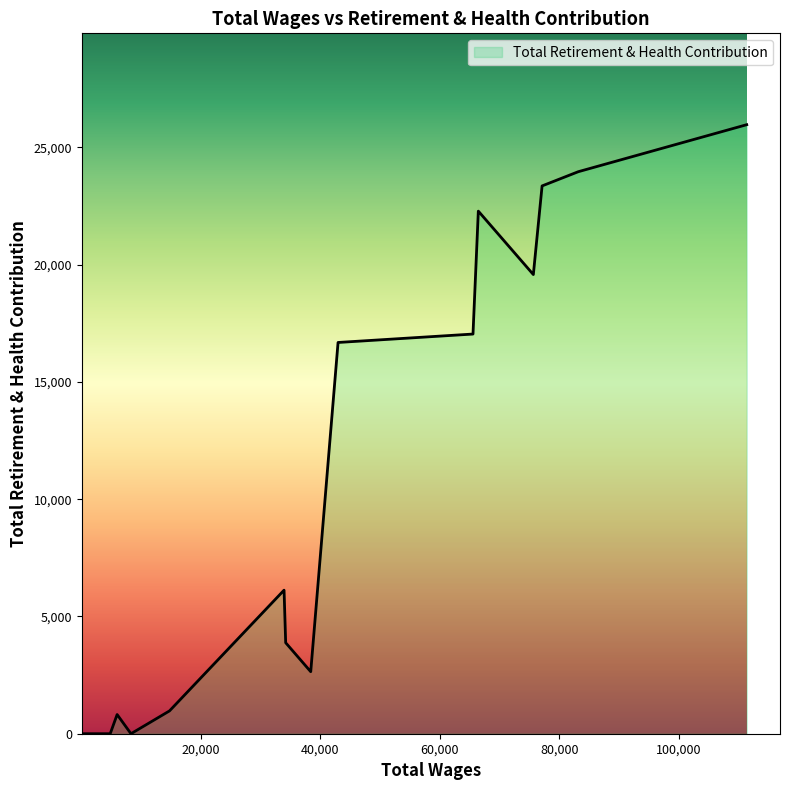

What is the greatest value displayed?

25972